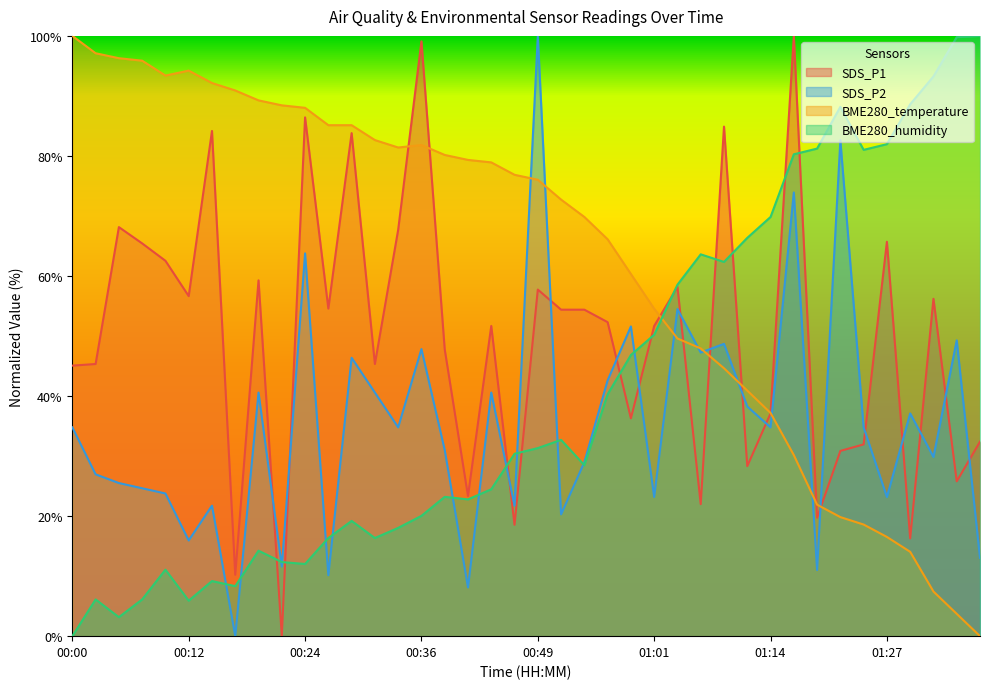

Reading right to left, extract all data points from this chart.

SDS_P1: 01:37=32.4	01:34=25.8	01:32=56.2	01:29=16.3	01:27=65.7	01:24=31.9	01:21=30.9	01:19=19.7	01:16=100.0	01:14=37.1	01:11=28.3	01:08=84.9	01:06=22.0	01:03=58.2	01:01=51.7	00:58=36.3	00:56=52.3	00:53=54.4	00:51=54.4	00:49=57.7	00:46=18.6	00:44=51.7	00:41=23.3	00:39=47.8	00:36=99.1	00:34=67.7	00:32=45.3	00:29=83.8	00:27=54.6	00:24=86.4	00:22=0.0	00:19=59.3	00:17=10.2	00:15=84.2	00:12=56.7	00:10=62.5	00:07=65.4	00:05=68.1	00:02=45.3	00:00=45.1
SDS_P2: 01:37=13.0	01:34=49.3	01:32=29.9	01:29=37.1	01:27=23.2	01:24=34.8	01:21=82.6	01:19=11.0	01:16=73.9	01:14=34.8	01:11=38.3	01:08=48.7	01:06=47.2	01:03=54.5	01:01=23.2	00:58=51.6	00:56=42.6	00:53=29.0	00:51=20.3	00:49=100.0	00:46=21.7	00:44=40.6	00:41=8.1	00:39=31.0	00:36=47.8	00:34=34.8	00:32=40.6	00:29=46.4	00:27=10.1	00:24=63.8	00:22=11.6	00:19=40.6	00:17=0.0	00:15=21.7	00:12=15.9	00:10=23.8	00:07=24.6	00:05=25.5	00:02=27.0	00:00=34.8
BME280_temperature: 01:37=0.0	01:34=3.7	01:32=7.4	01:29=14.0	01:27=16.5	01:24=18.6	01:21=19.8	01:19=21.9	01:16=30.2	01:14=37.2	01:11=40.9	01:08=44.6	01:06=47.9	01:03=49.6	01:01=54.5	00:58=60.3	00:56=66.1	00:53=69.8	00:51=72.7	00:49=76.0	00:46=76.9	00:44=78.9	00:41=79.3	00:39=80.2	00:36=81.8	00:34=81.4	00:32=82.6	00:29=85.1	00:27=85.1	00:24=88.0	00:22=88.4	00:19=89.3	00:17=90.9	00:15=92.1	00:12=94.2	00:10=93.4	00:07=95.9	00:05=96.3	00:02=97.1	00:00=100.0
BME280_humidity: 01:37=100.0	01:34=99.8	01:32=93.2	01:29=88.6	01:27=82.0	01:24=81.0	01:21=88.2	01:19=81.2	01:16=80.3	01:14=69.8	01:11=66.4	01:08=62.3	01:06=63.6	01:03=58.5	01:01=50.2	00:58=46.8	00:56=40.3	00:53=28.5	00:51=32.7	00:49=31.3	00:46=30.4	00:44=24.5	00:41=22.8	00:39=23.2	00:36=20.0	00:34=18.0	00:32=16.4	00:29=19.2	00:27=16.4	00:24=12.0	00:22=12.3	00:19=14.2	00:17=8.3	00:15=9.2	00:12=5.9	00:10=11.1	00:07=6.1	00:05=3.2	00:02=6.1	00:00=0.0